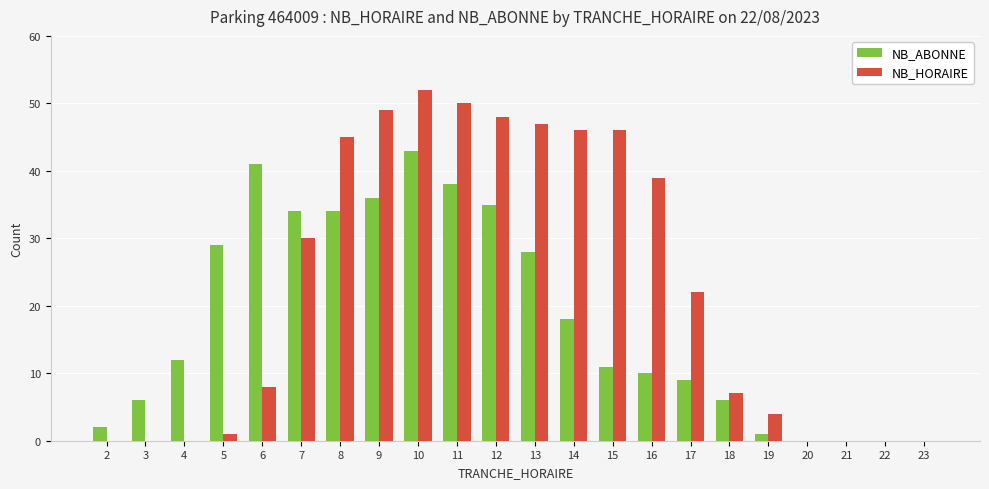

Which category has the highest value in the NB_ABONNE series?

10